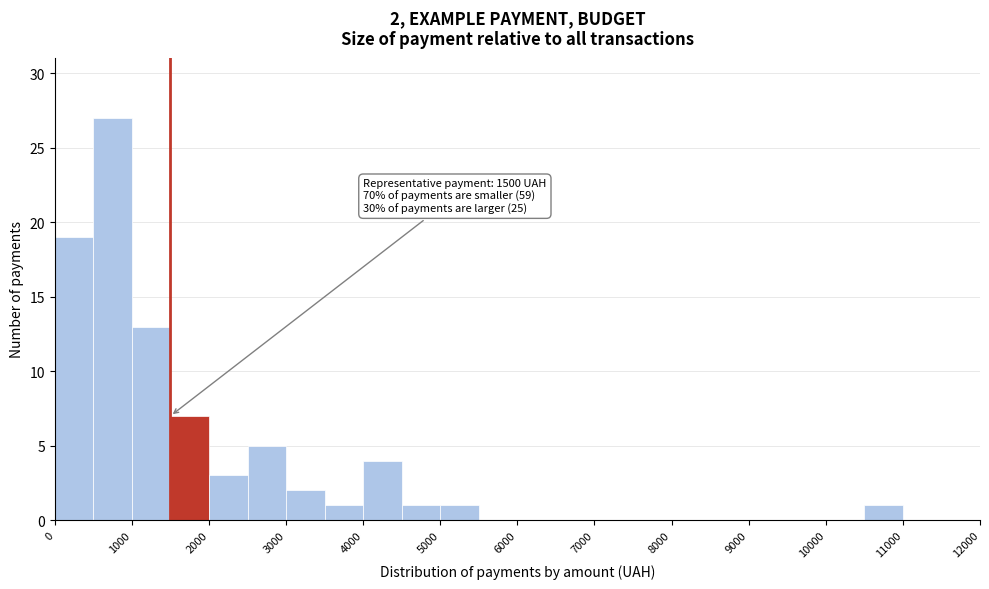

Which range on the x-axis has the tallest bar?

500 to 1000